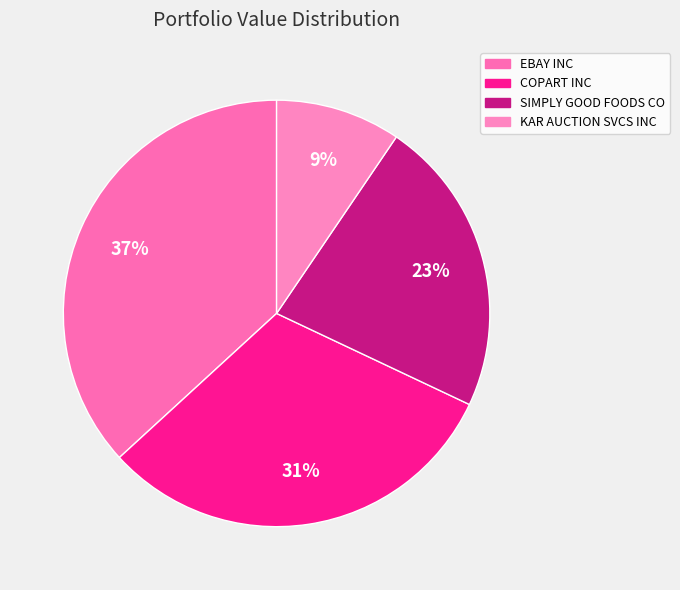

To the nearest percent, what is the combined percentage of SIMPLY GOOD FOODS CO and COPART INC?

54%